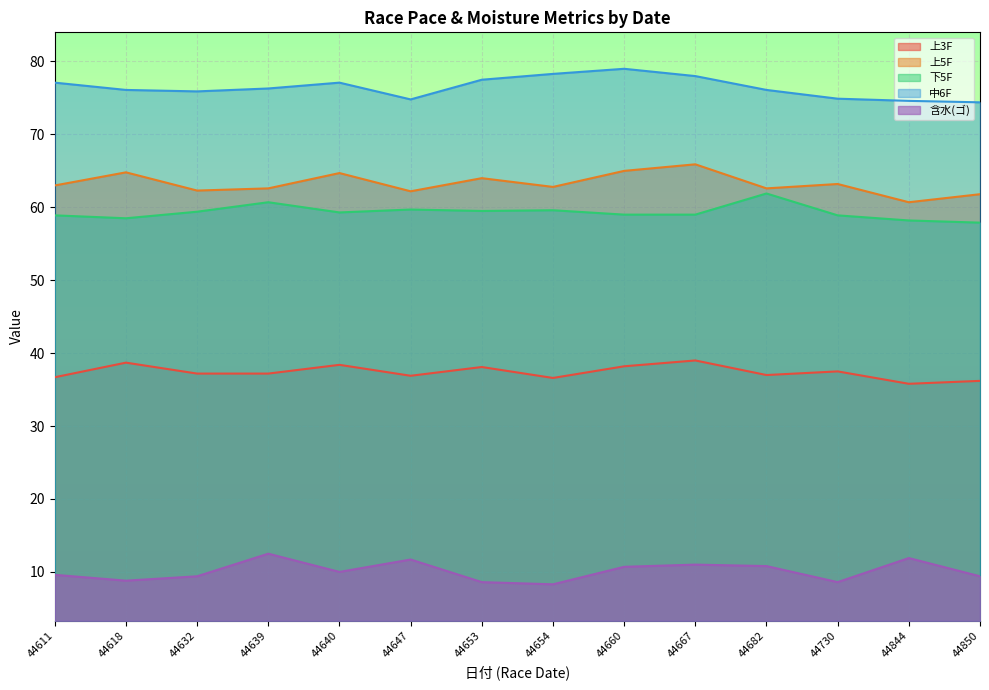

The 下5F series shows 59.5 at 44653. True or false?

True